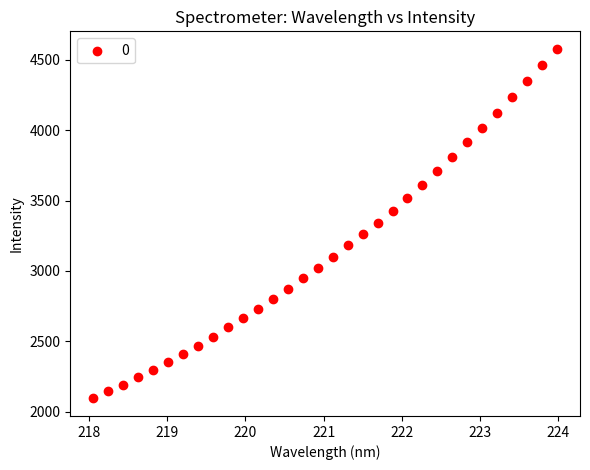

What is the range of X values (max minus min)?

5.9